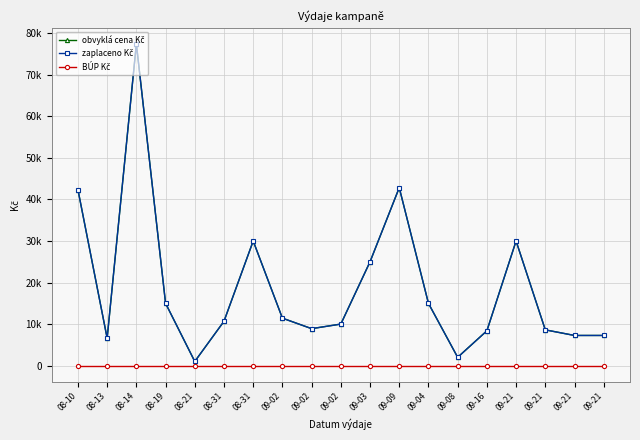

Which series has the largest total across all categories?

obvyklá cena Kč